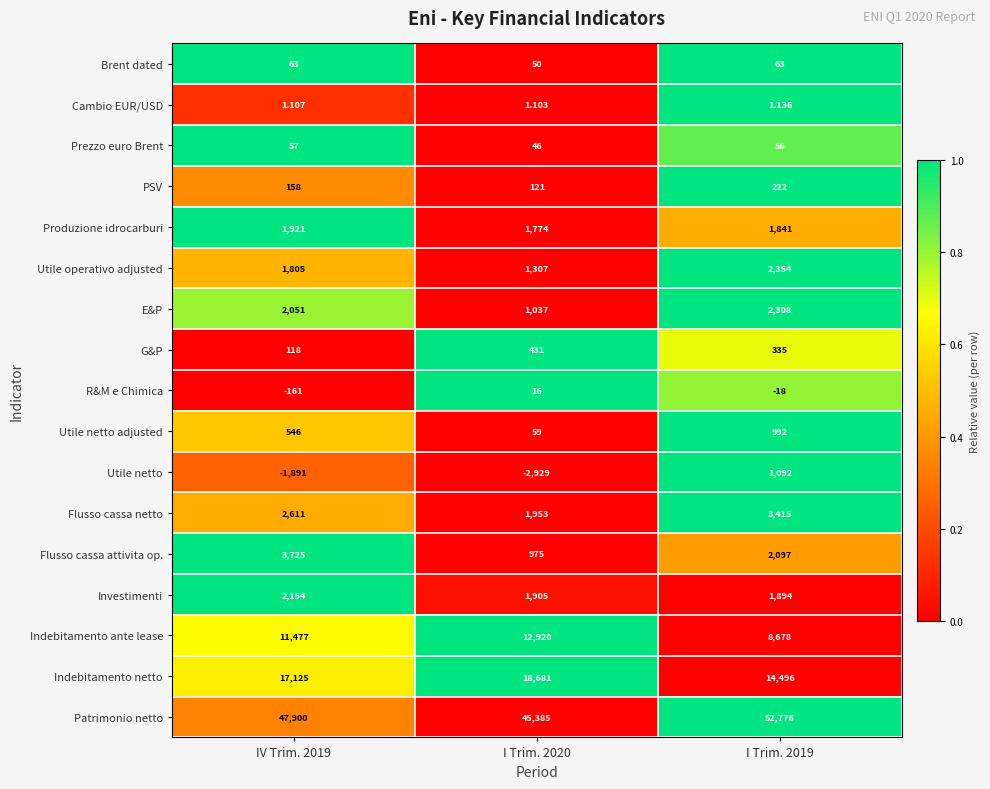

Is the value of Utile operativo adjusted at I Trim. 2020 greater than the value of Investimenti at IV Trim. 2019?

No